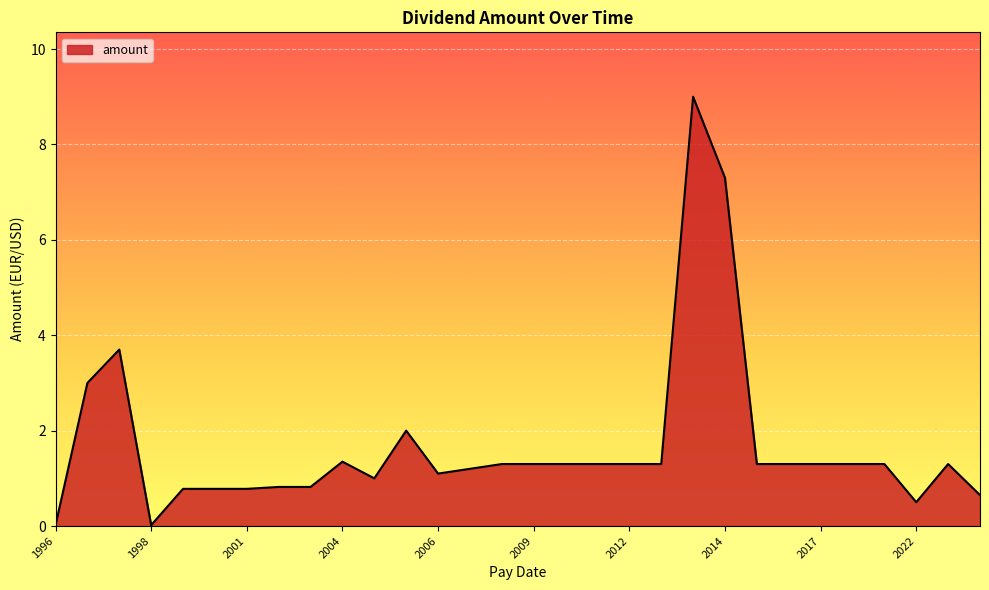

What is the difference between the maximum and minimum values?

9.0